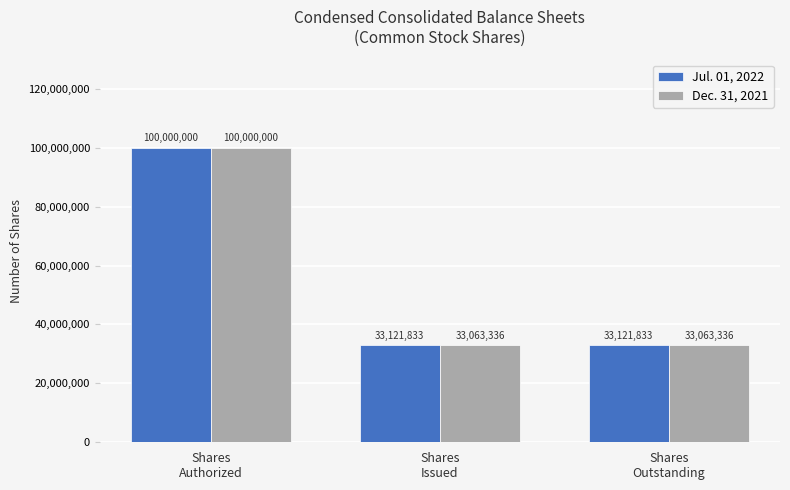

Count the number of data series in this chart.

2